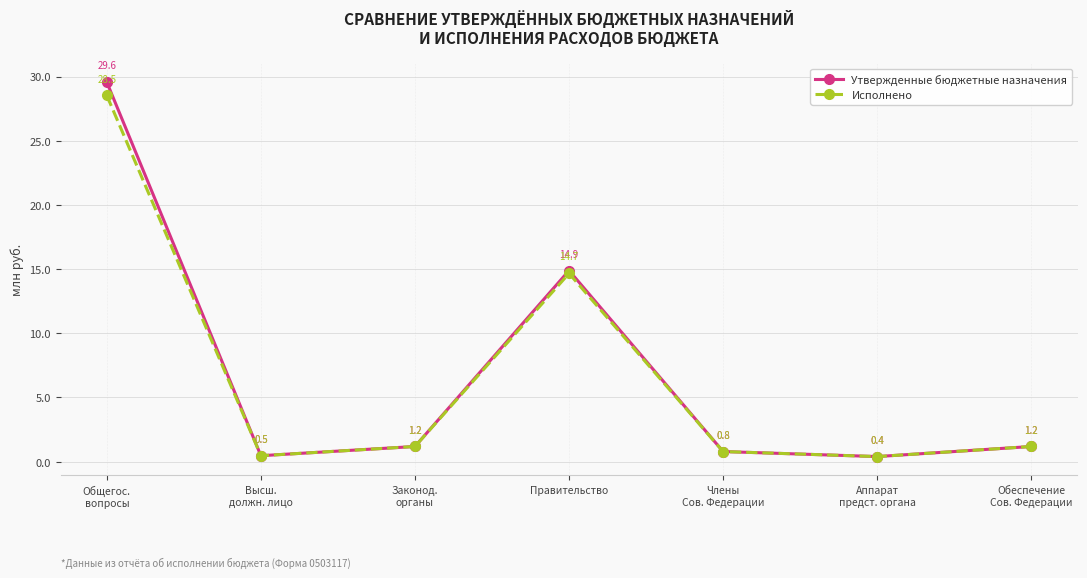

Where is Утвержденные бюджетные назначения nearest to the value 14?

Правительство